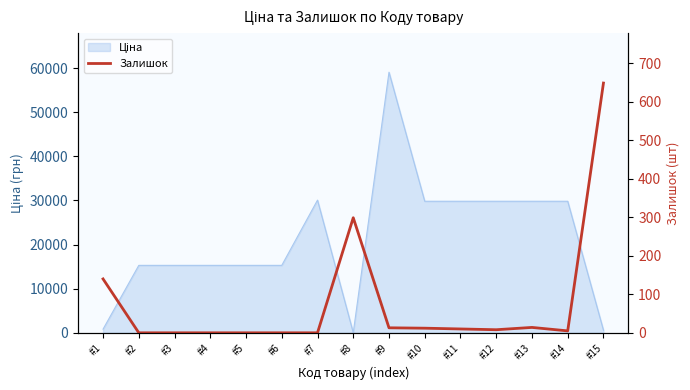

What is the change in value from #9 to #11?

-3